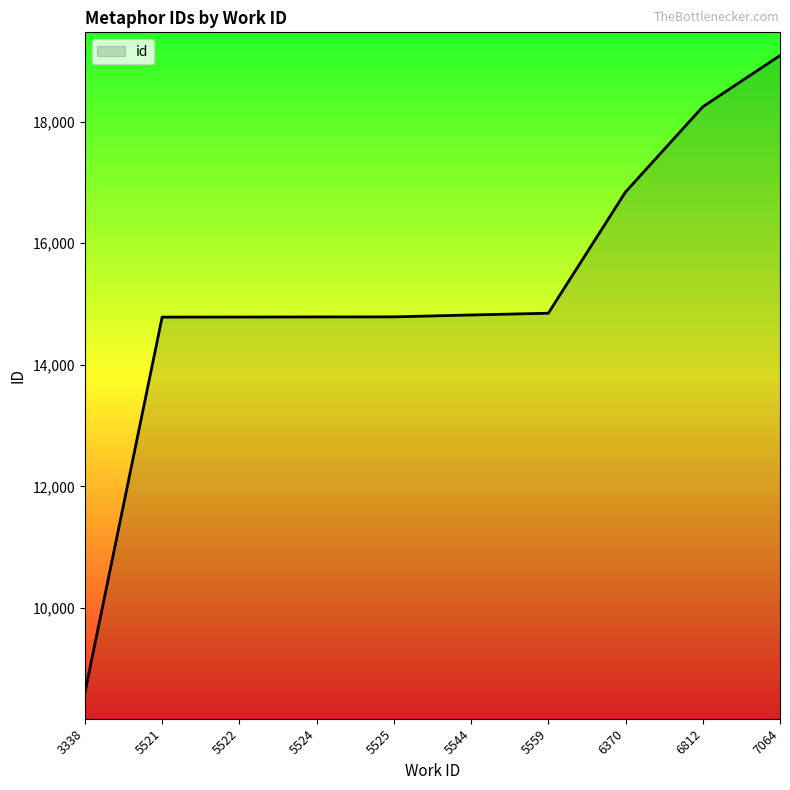

What is the change in value from 5521 to 5524?

+3